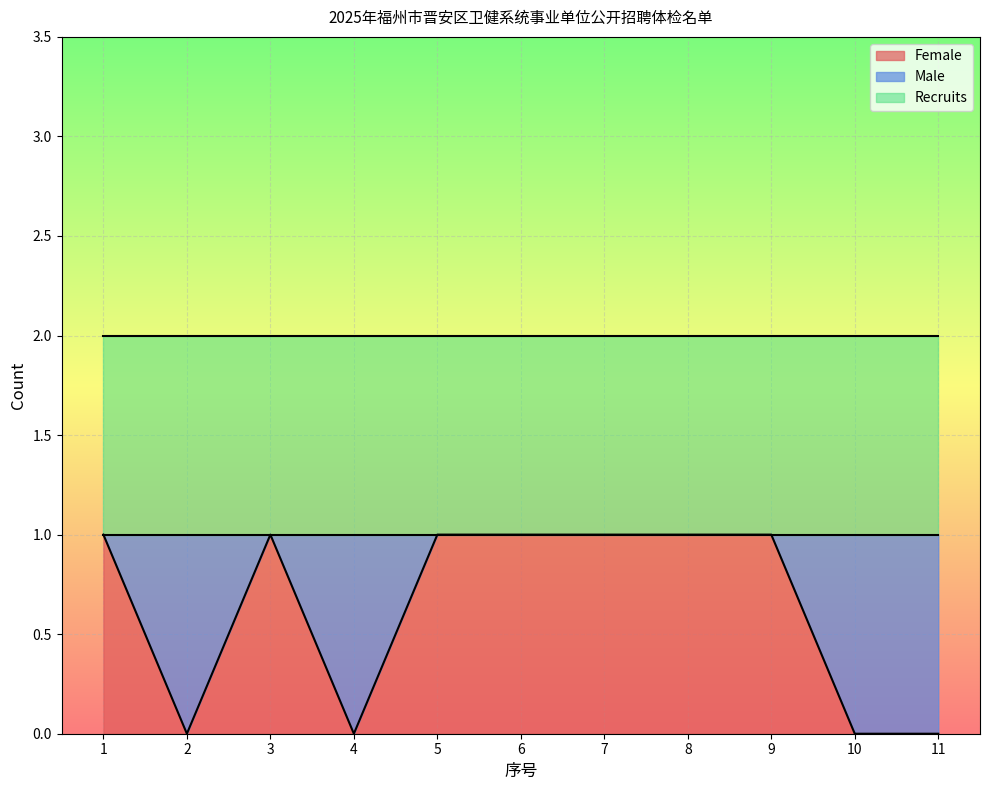

Rank the series by their maximum value, from highest to lowest.

Female, Male, Recruits